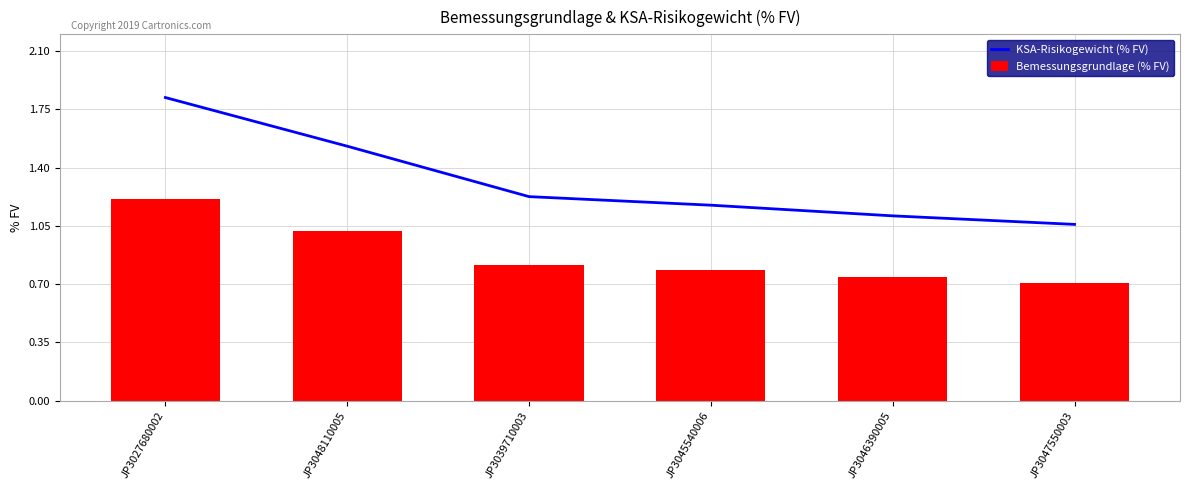

Which category has the highest value across all series?

JP3027680002